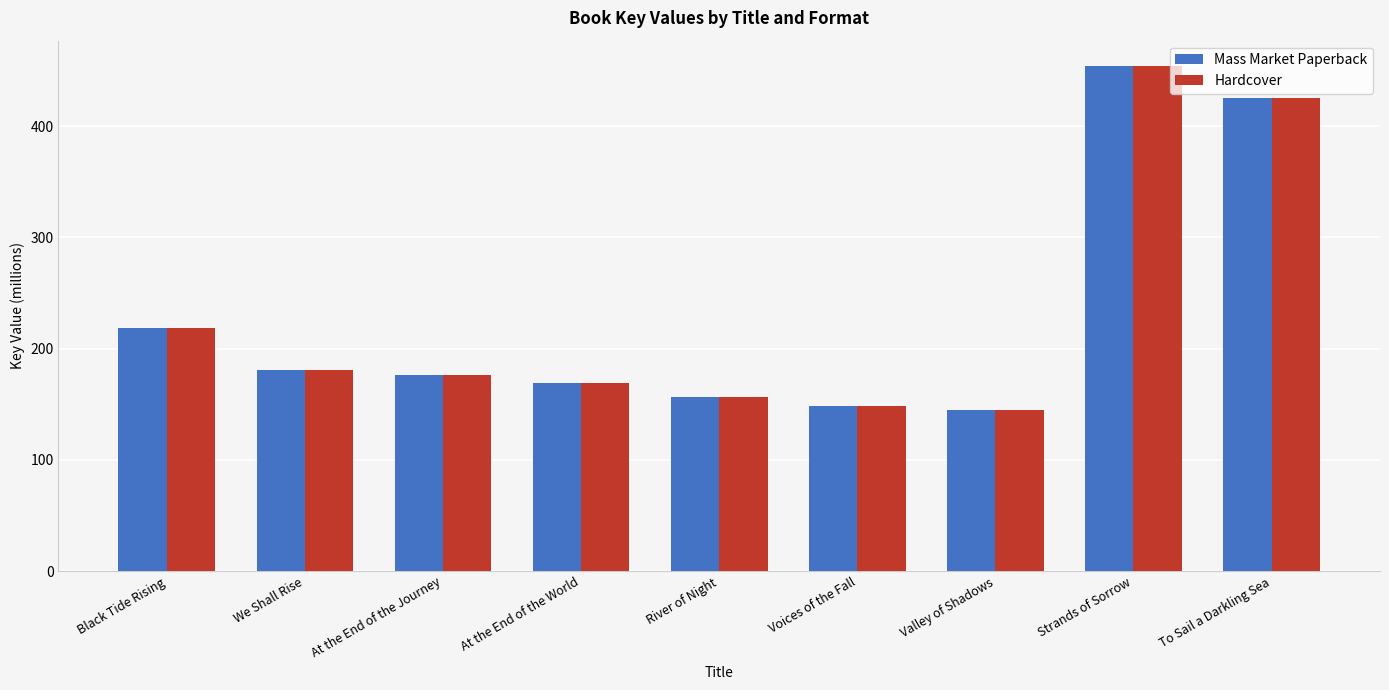

The value of Mass Market Paperback at Black Tide Rising is 121.8. True or false?

False